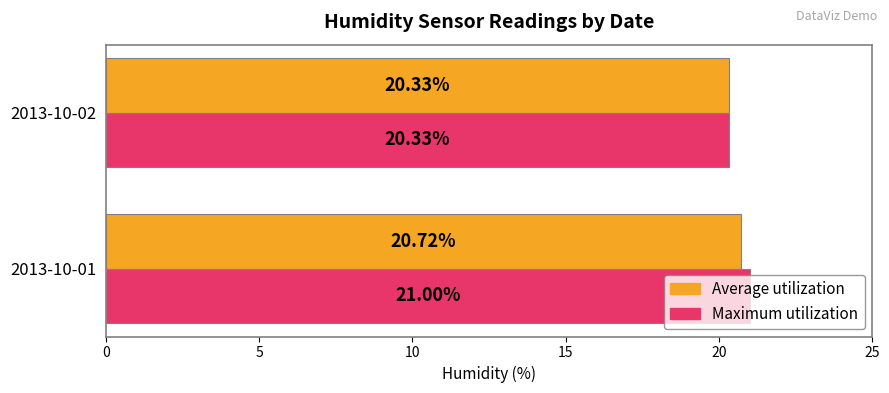

What is the maximum value shown in the chart?

21.0